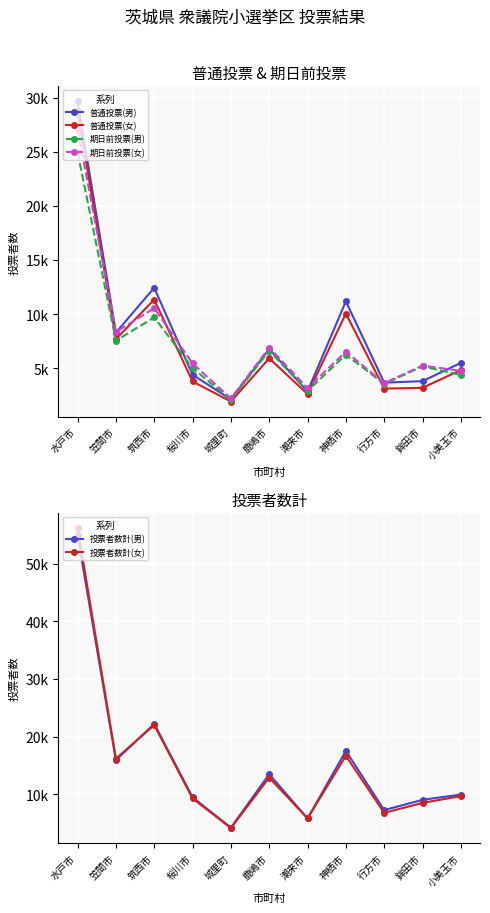

What is the label of the 2nd point from the left?

笠間市